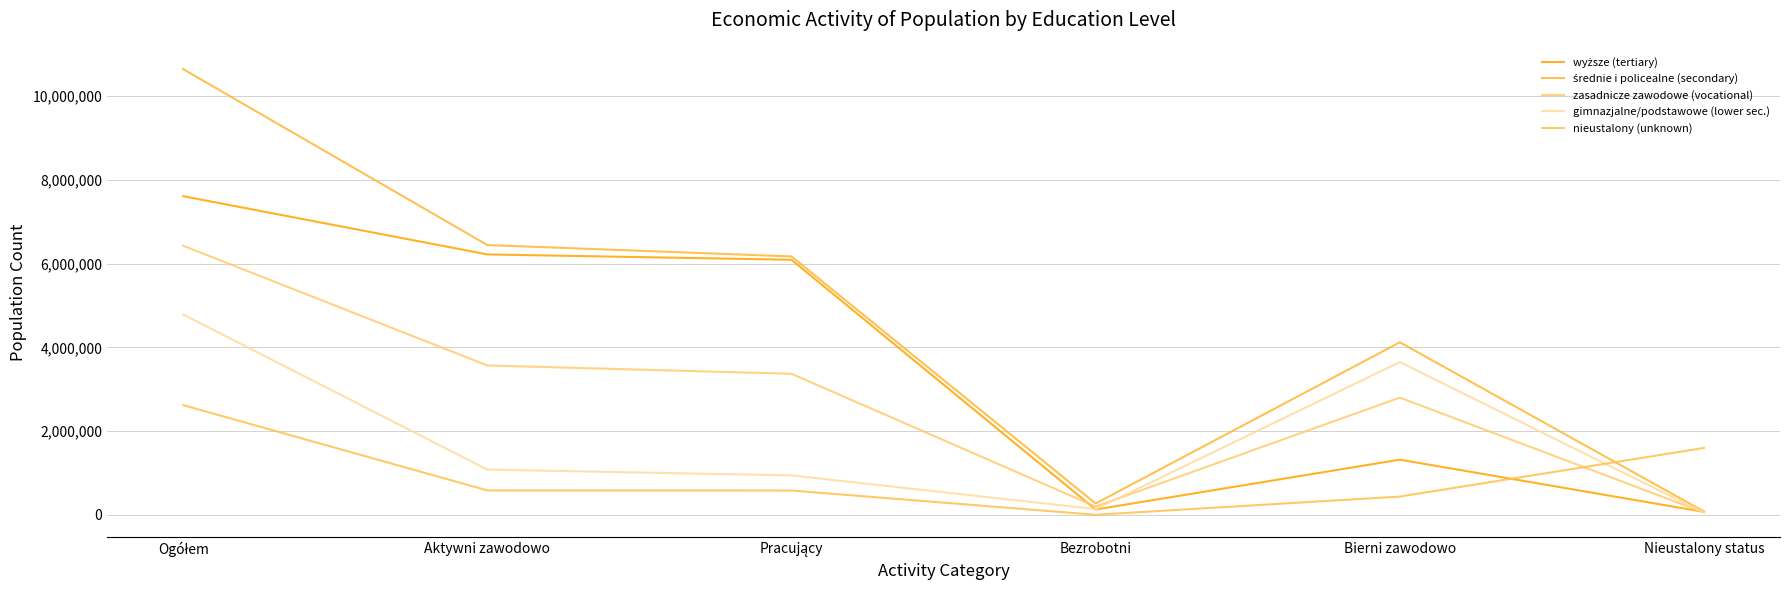

What is the label of the 6th point from the right?

Ogółem